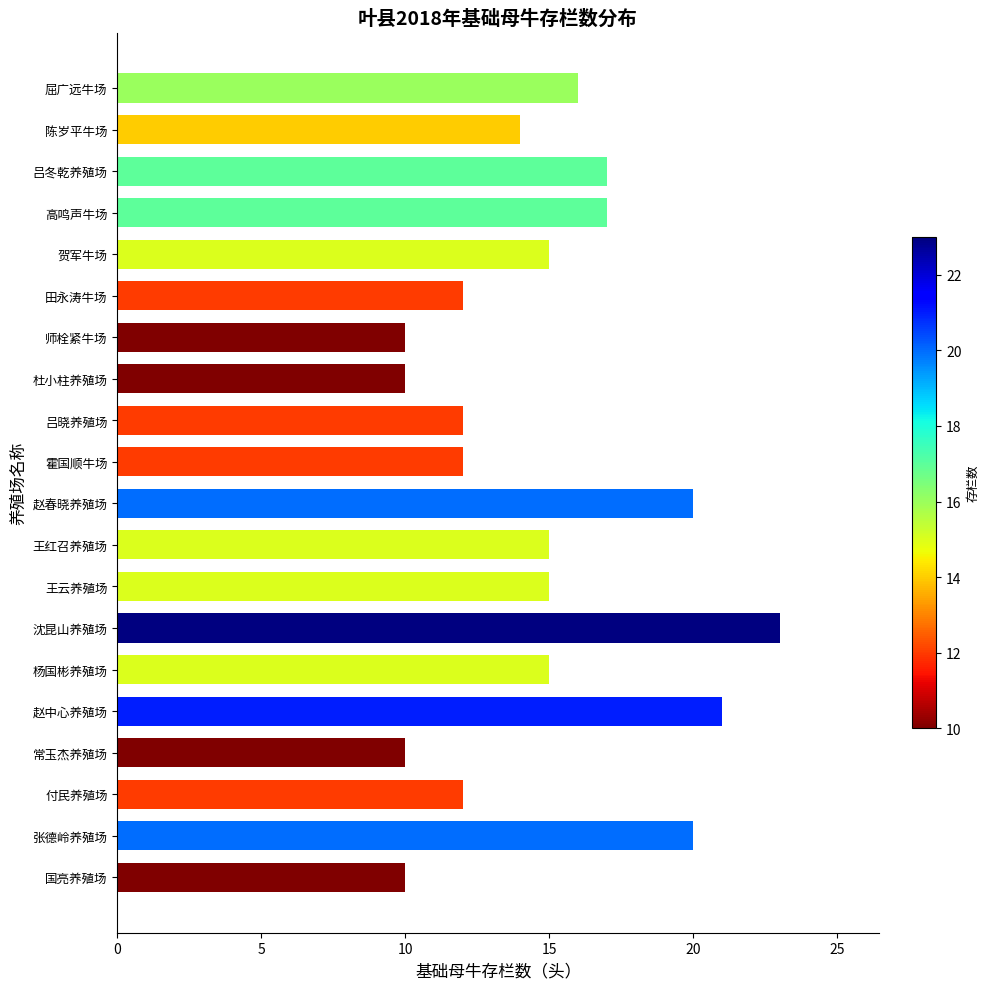

Reading bottom to top, list all the values displayed in this chart.

国亮养殖场=10	张德岭养殖场=20	付民养殖场=12	常玉杰养殖场=10	赵中心养殖场=21	杨国彬养殖场=15	沈昆山养殖场=23	王云养殖场=15	王红召养殖场=15	赵春晓养殖场=20	霍国顺牛场=12	吕晓养殖场=12	杜小柱养殖场=10	师栓紧牛场=10	田永涛牛场=12	贺军牛场=15	高鸣声牛场=17	吕冬乾养殖场=17	陈岁平牛场=14	屈广远牛场=16